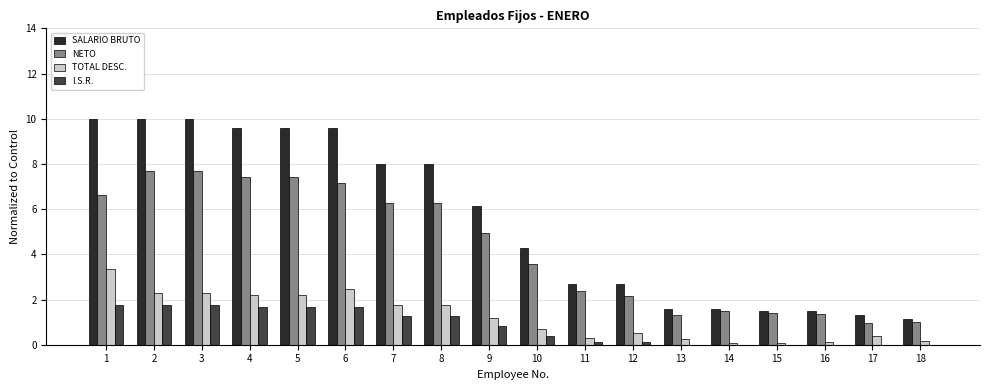

What is the maximum value shown in the chart?

10.0